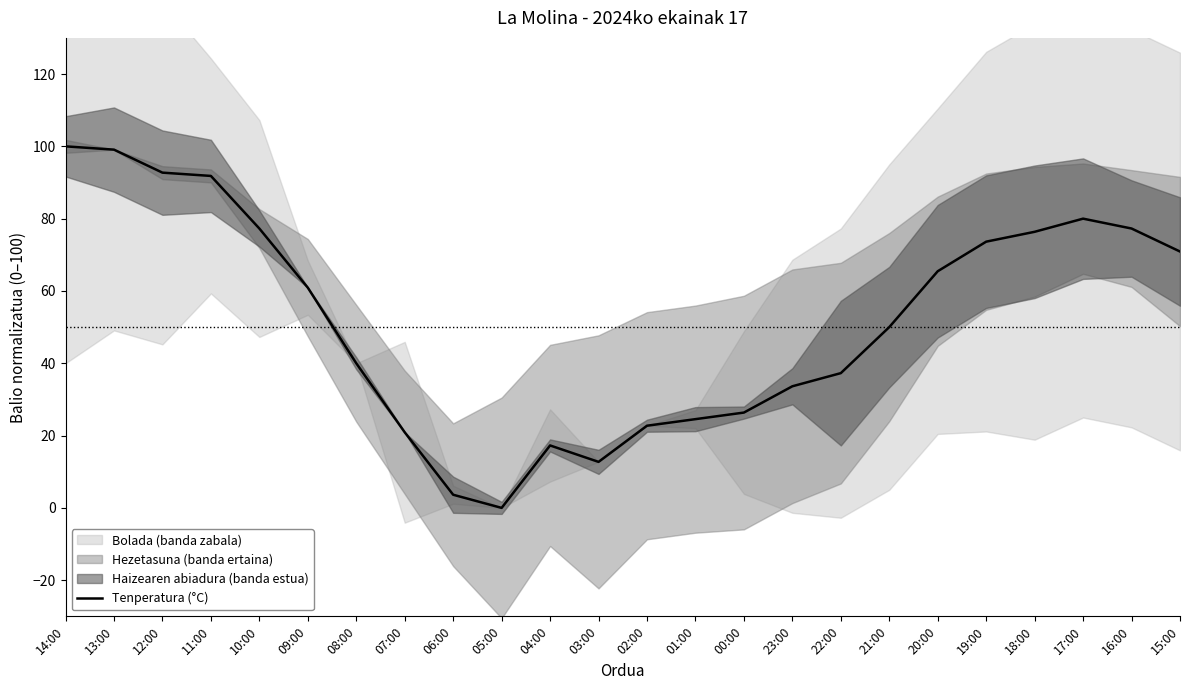

What is the value of the 7th point from the left?

40.0